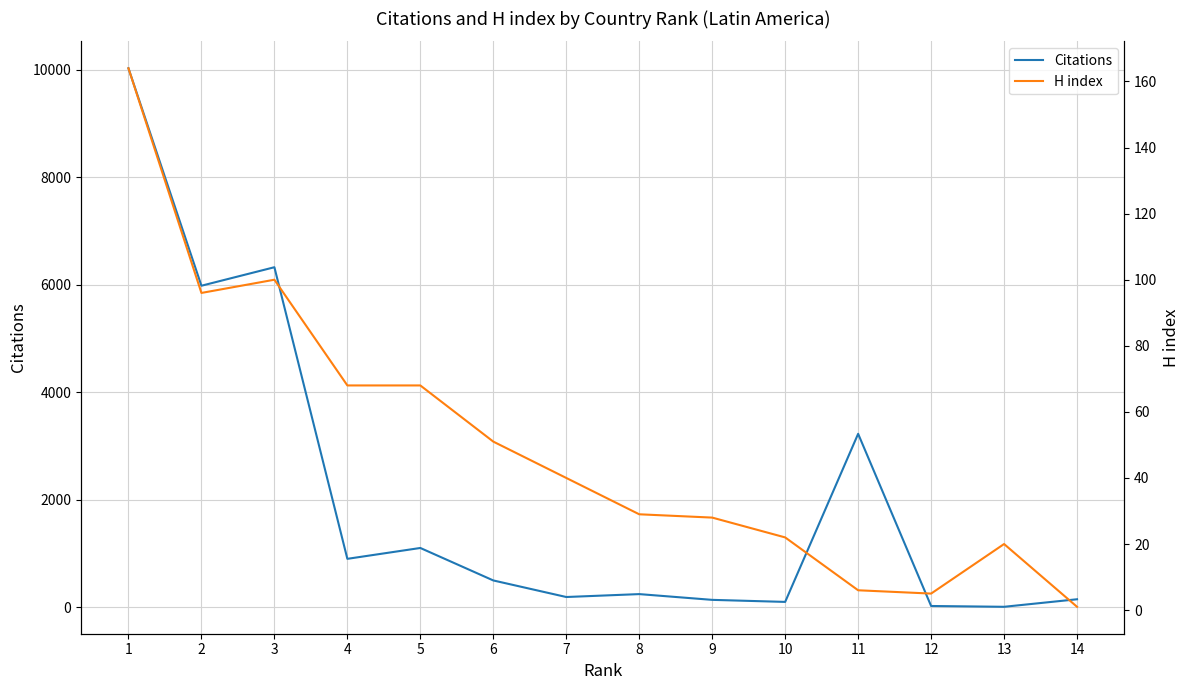

The H index series shows 31 at 13. True or false?

False